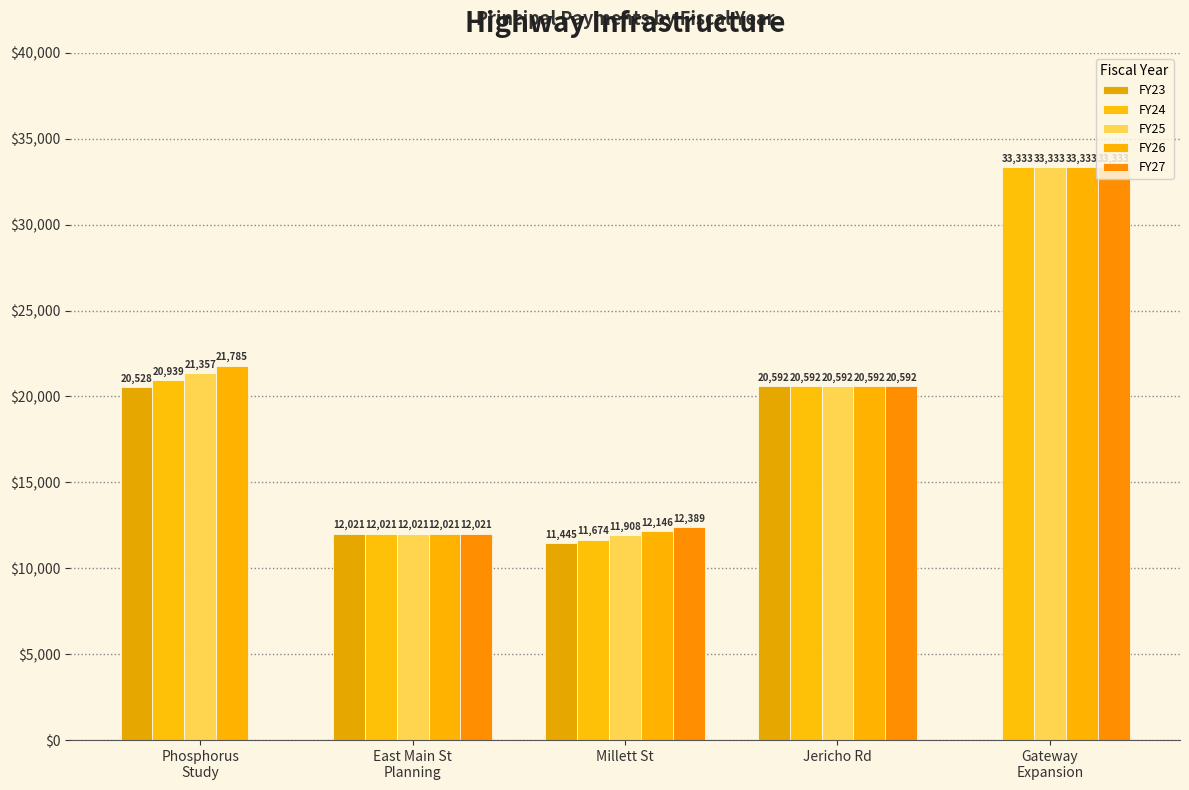

Is it true that FY24 equals 33333.0 at Gateway
Expansion?

True